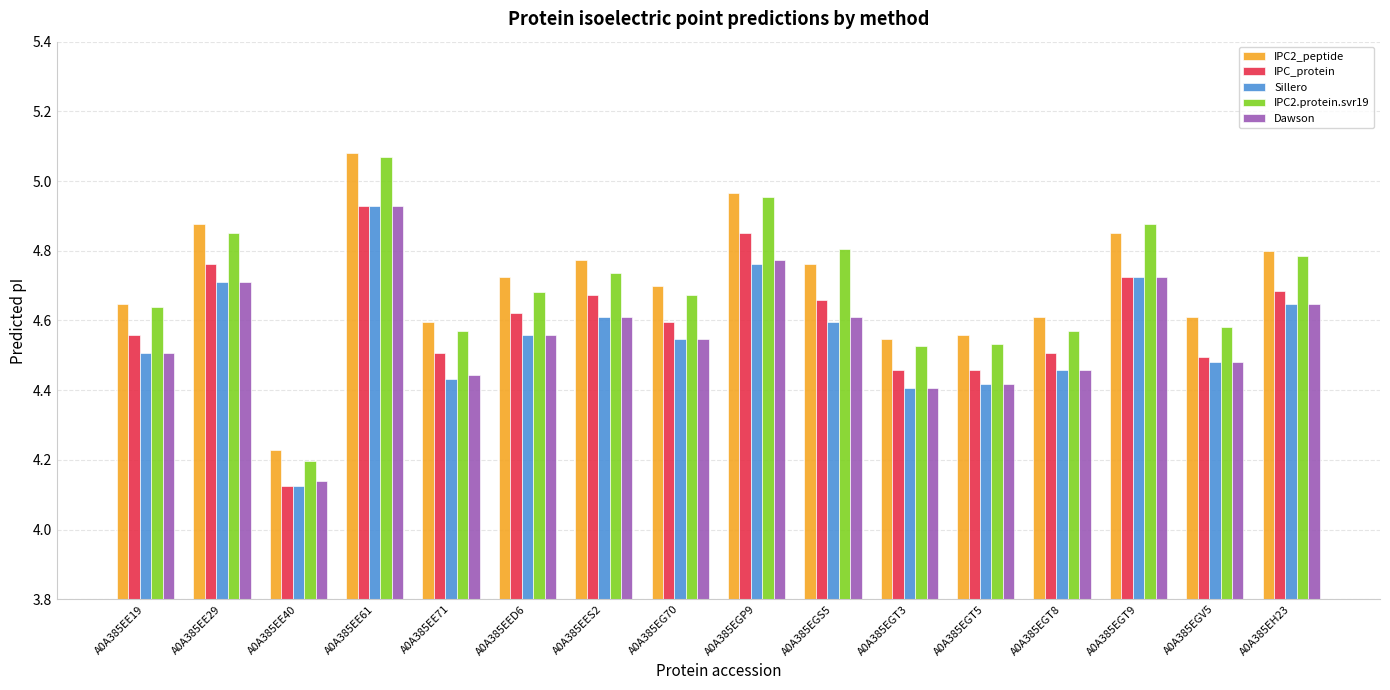

What is the difference between the second highest and minimum values in the IPC2.protein.svr19 series?

0.8